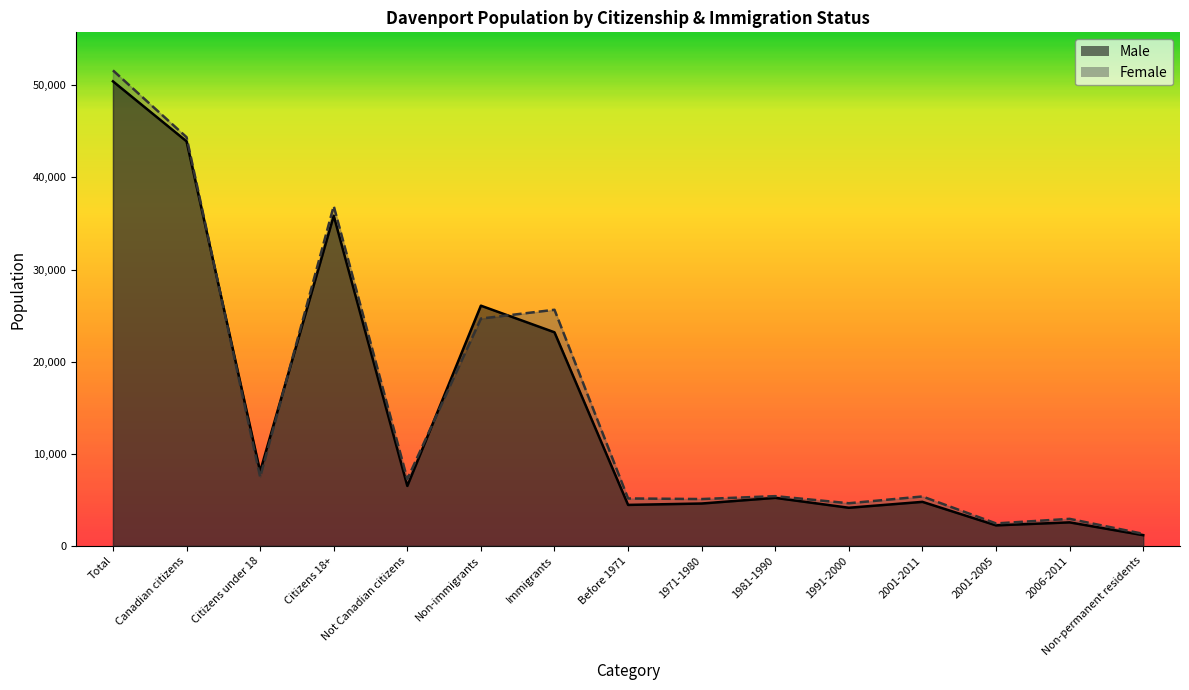

What is the value of the Male point at the 4th from the left?

35840